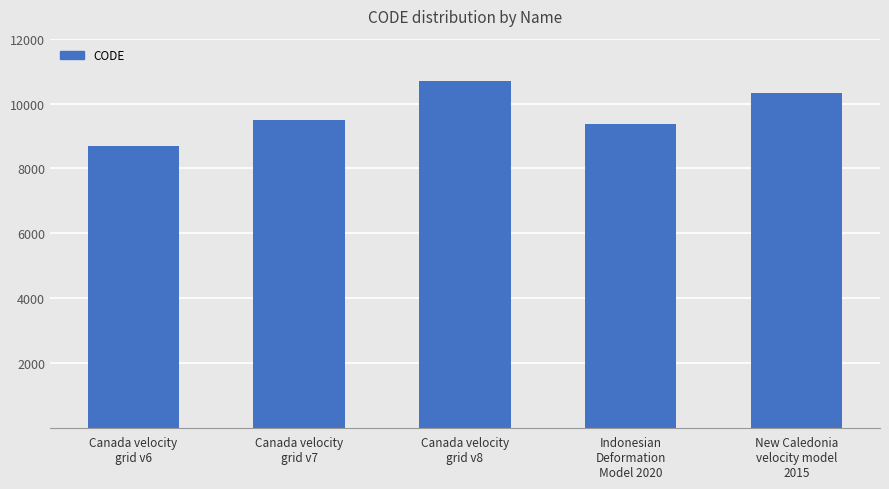

Which label corresponds to the largest value in the chart?

Canada velocity
grid v8